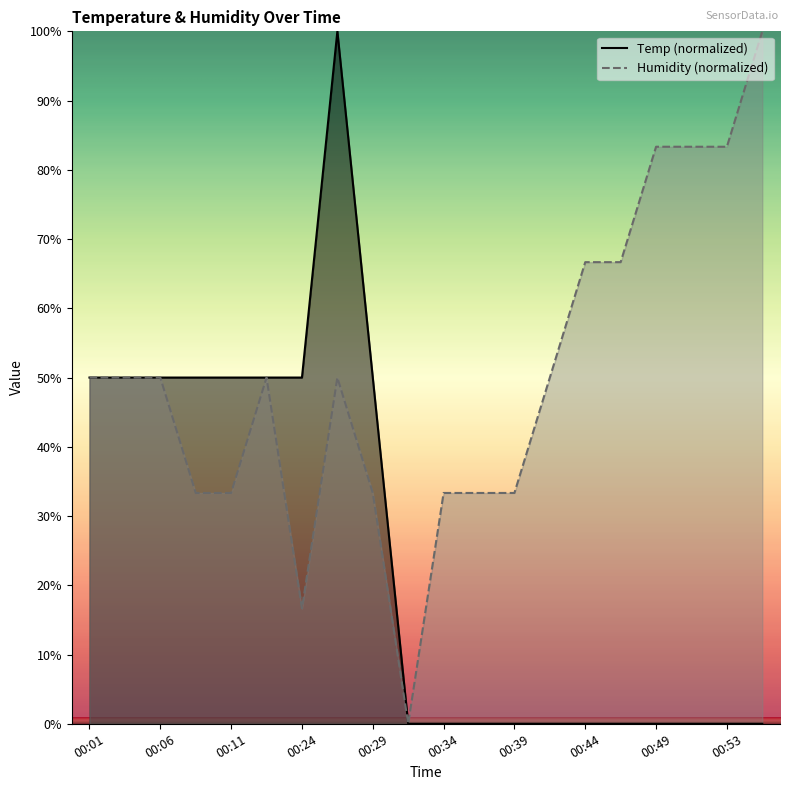

In Humidity, how many points are higher than both neighbors (excluding endpoints)?

2